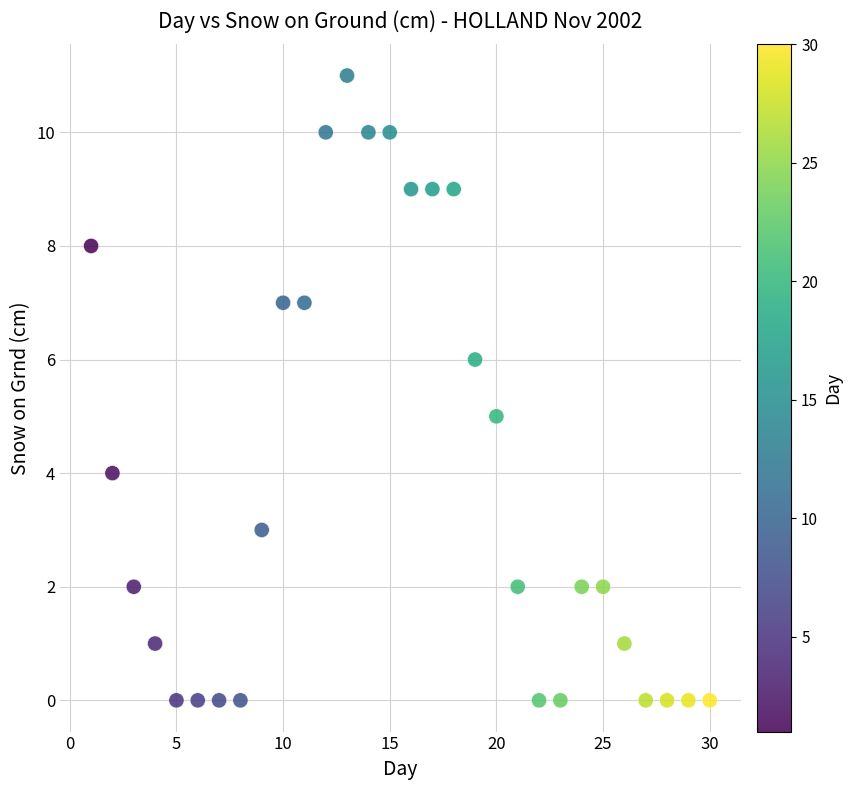

What is the range of X values (max minus min)?

29